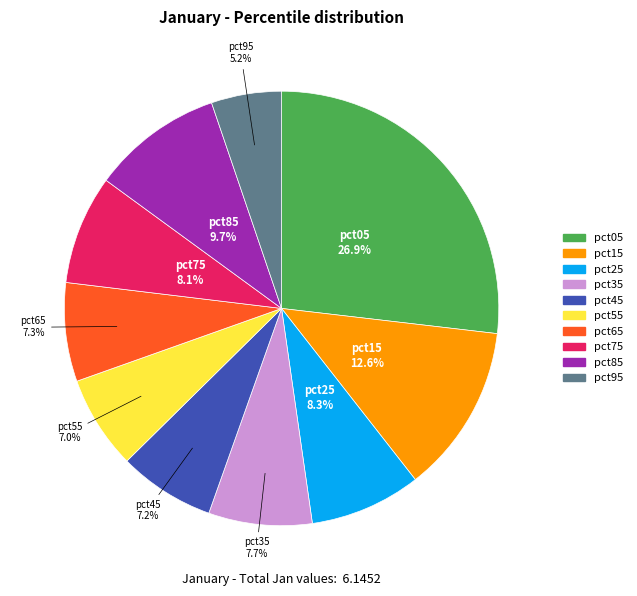

What is the smallest slice in the pie chart?

pct95